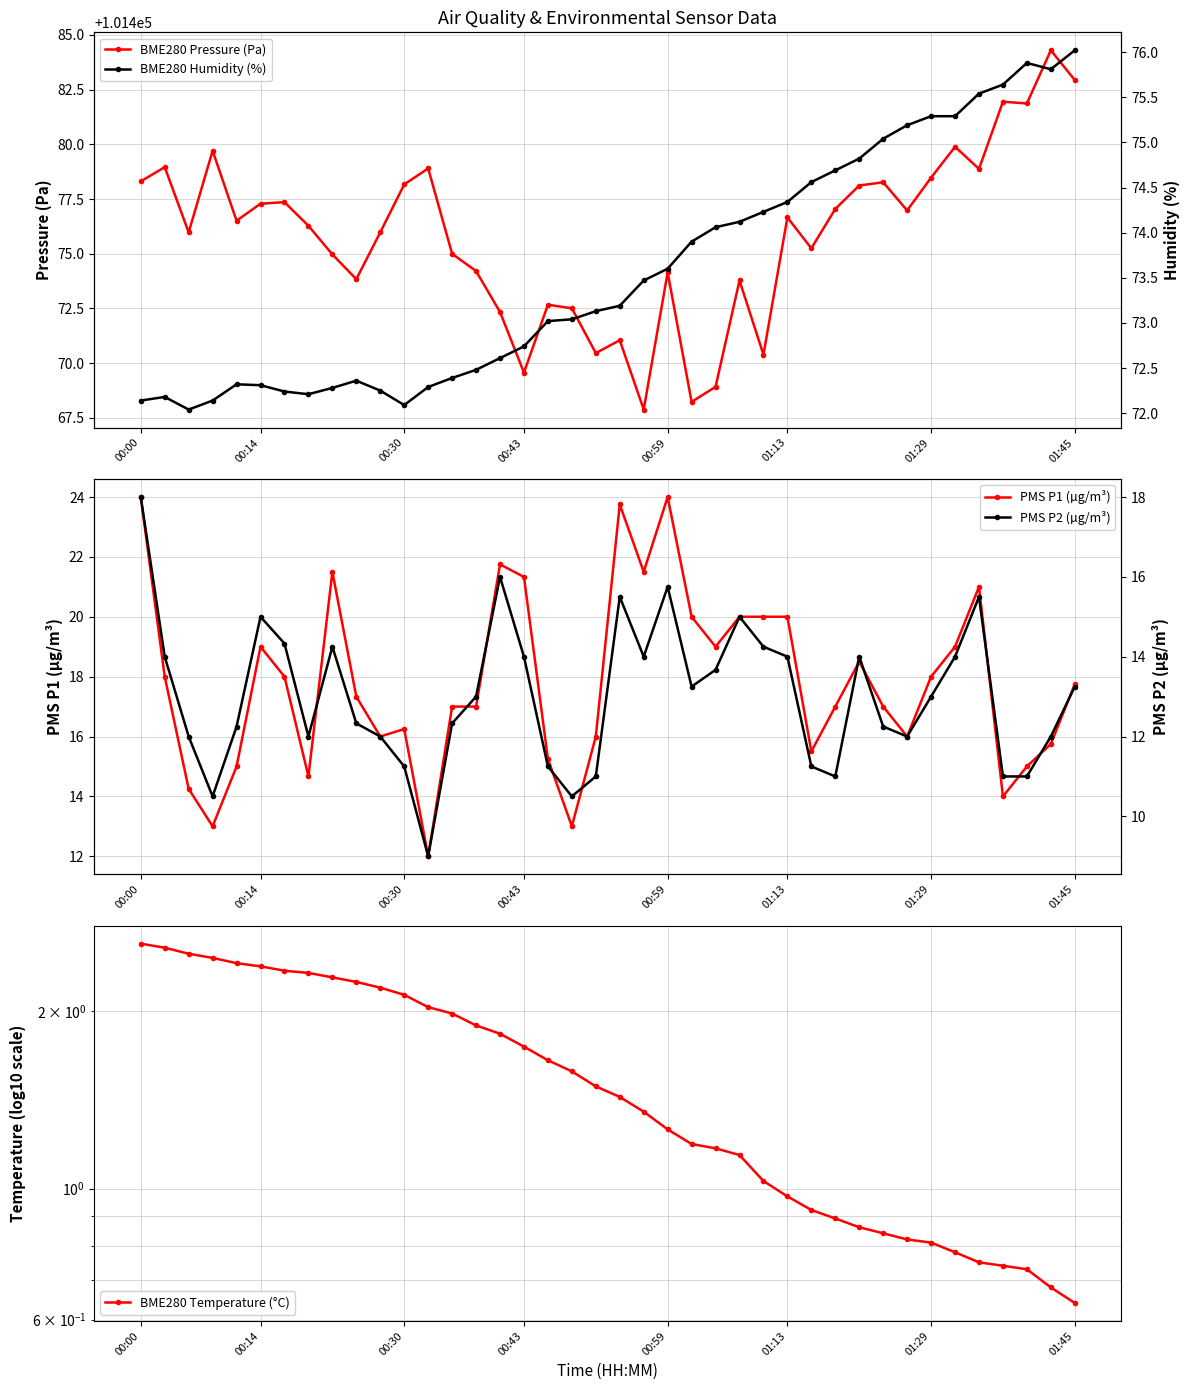

The BME280 Pressure (Pa) series shows 101478.2 at 00:30. True or false?

True